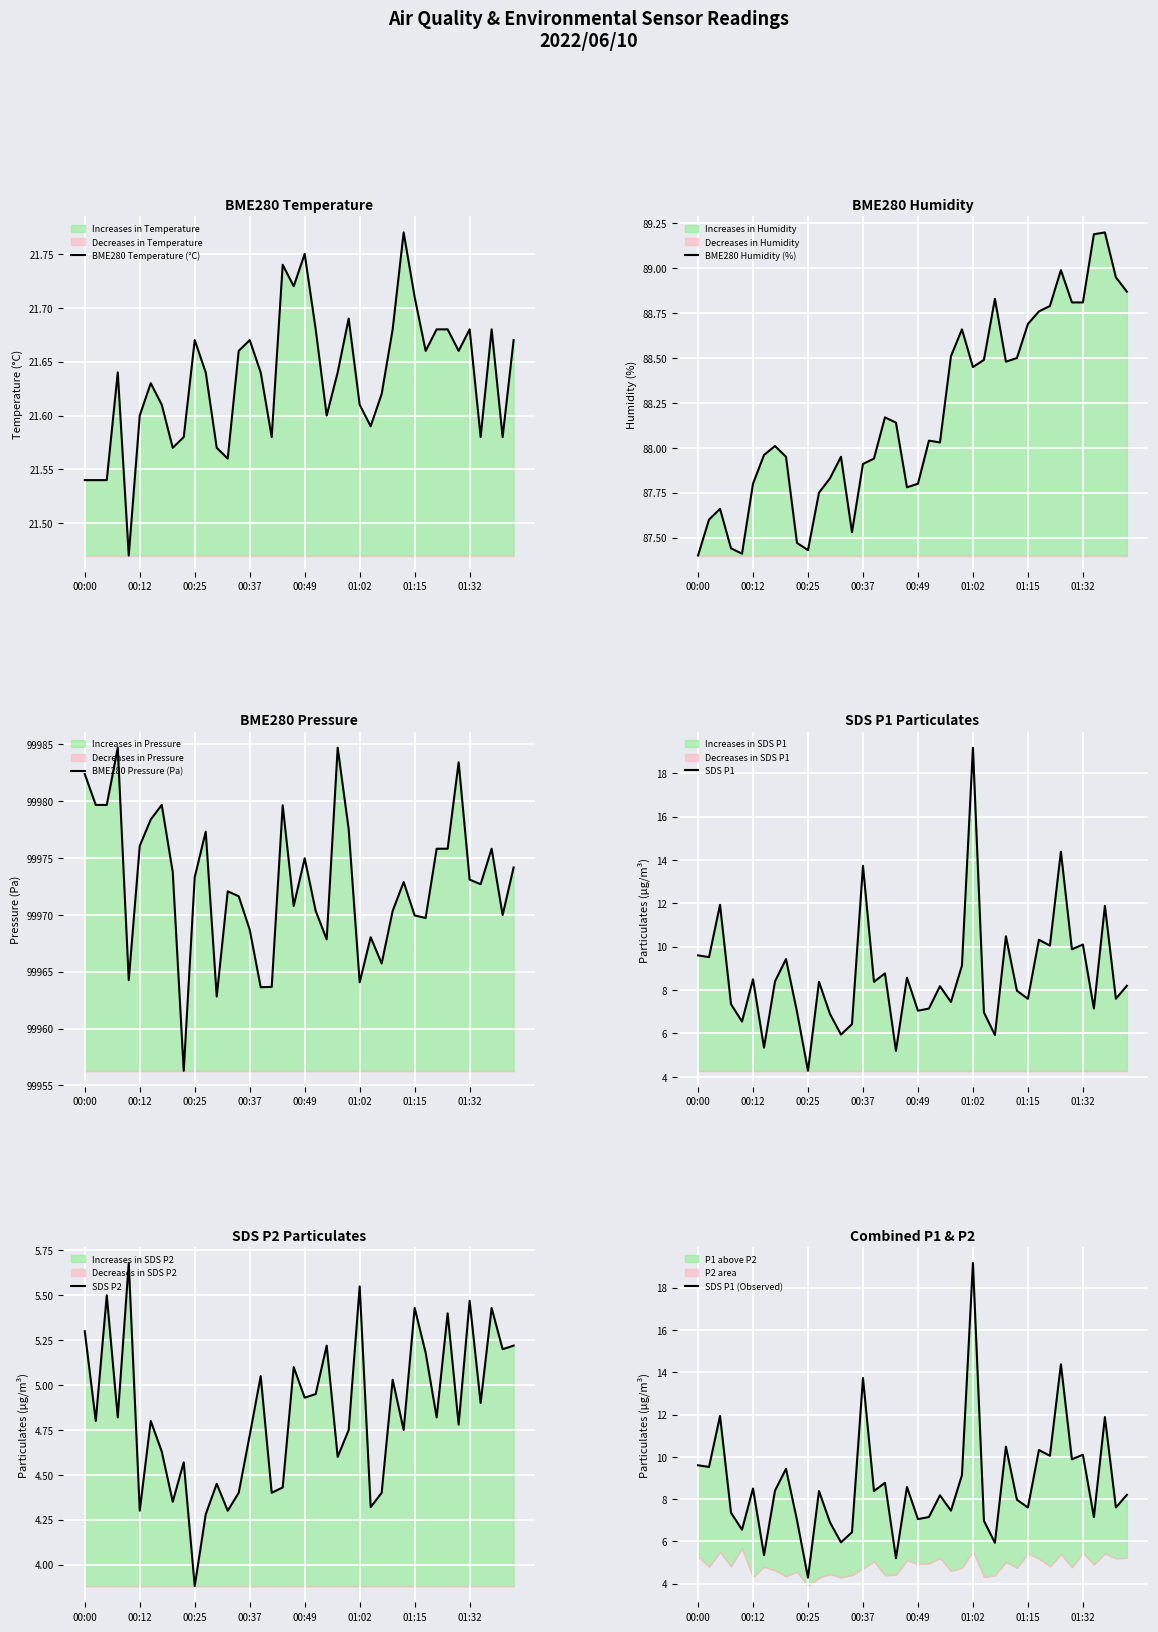

What is the minimum value for BME280 Pressure (Pa)?

99956.3